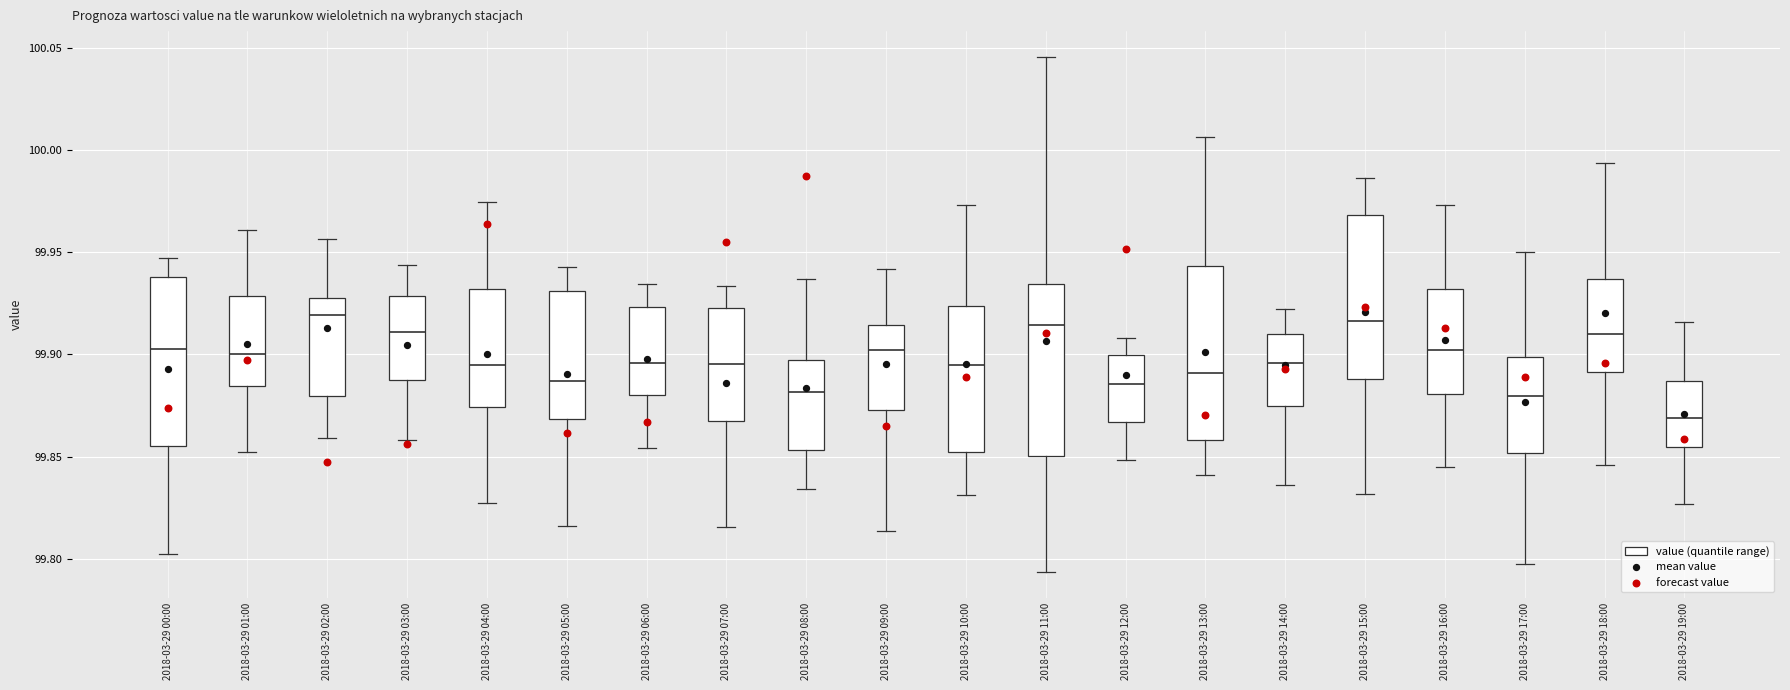

Reading left to right, read every box against the y-axis: the position of its median line, the range the box covers, and the ends of its whiskers. The values are not printed on the chart, so give them approximately, as read against the axis.

2018-03-29 00:00: median 99.905, box 99.855 to 99.940, whiskers 99.800 to 99.945
2018-03-29 01:00: median 99.900, box 99.885 to 99.930, whiskers 99.850 to 99.960
2018-03-29 02:00: median 99.920, box 99.880 to 99.930, whiskers 99.860 to 99.955
2018-03-29 03:00: median 99.910, box 99.885 to 99.930, whiskers 99.860 to 99.945
2018-03-29 04:00: median 99.895, box 99.875 to 99.930, whiskers 99.825 to 99.975
2018-03-29 05:00: median 99.885, box 99.870 to 99.930, whiskers 99.815 to 99.945
2018-03-29 06:00: median 99.895, box 99.880 to 99.925, whiskers 99.855 to 99.935
2018-03-29 07:00: median 99.895, box 99.865 to 99.925, whiskers 99.815 to 99.935
2018-03-29 08:00: median 99.880, box 99.855 to 99.895, whiskers 99.835 to 99.935
2018-03-29 09:00: median 99.900, box 99.875 to 99.915, whiskers 99.815 to 99.940
2018-03-29 10:00: median 99.895, box 99.850 to 99.925, whiskers 99.830 to 99.975
2018-03-29 11:00: median 99.915, box 99.850 to 99.935, whiskers 99.795 to 100.045
2018-03-29 12:00: median 99.885, box 99.865 to 99.900, whiskers 99.850 to 99.910
2018-03-29 13:00: median 99.890, box 99.860 to 99.945, whiskers 99.840 to 100.005
2018-03-29 14:00: median 99.895, box 99.875 to 99.910, whiskers 99.835 to 99.920
2018-03-29 15:00: median 99.915, box 99.890 to 99.970, whiskers 99.830 to 99.985
2018-03-29 16:00: median 99.900, box 99.880 to 99.930, whiskers 99.845 to 99.975
2018-03-29 17:00: median 99.880, box 99.850 to 99.900, whiskers 99.795 to 99.950
2018-03-29 18:00: median 99.910, box 99.890 to 99.935, whiskers 99.845 to 99.995
2018-03-29 19:00: median 99.870, box 99.855 to 99.885, whiskers 99.825 to 99.915